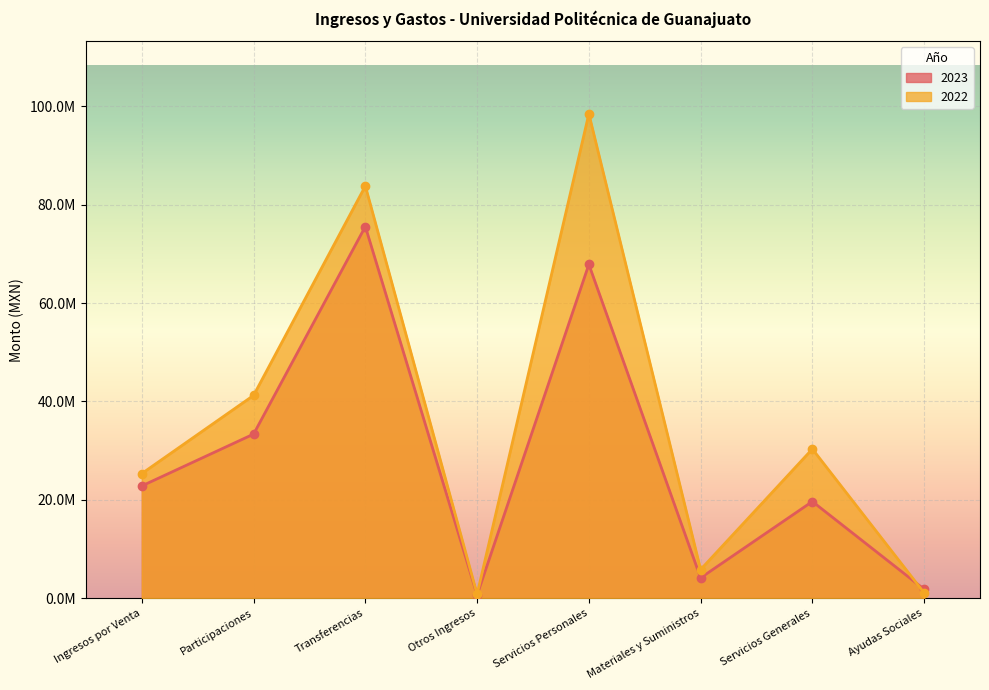

What is the spread (max minus min) of values at Ingresos por Venta?

2514320.4